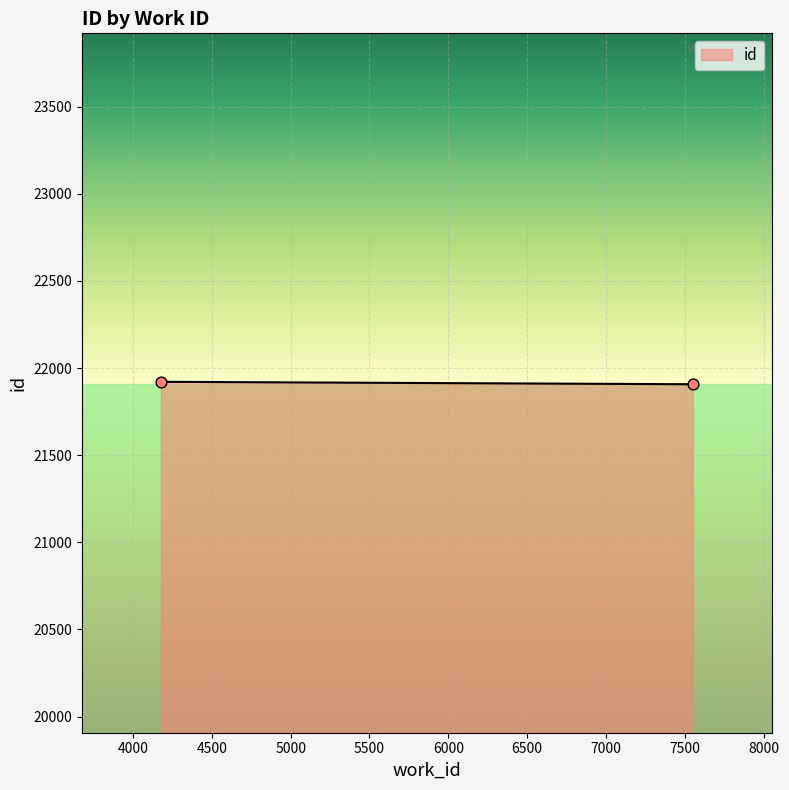

What is the maximum value shown in the chart?

21921.0